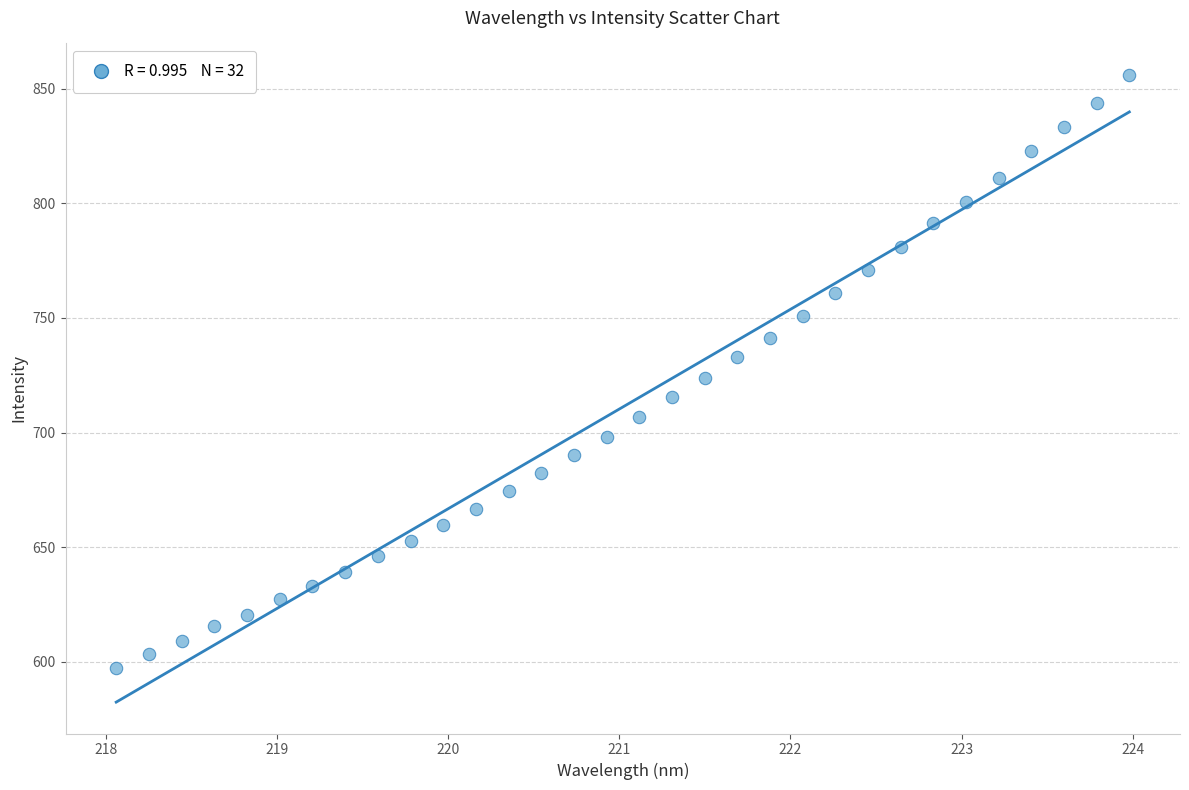

What is the range of X values (max minus min)?

5.9